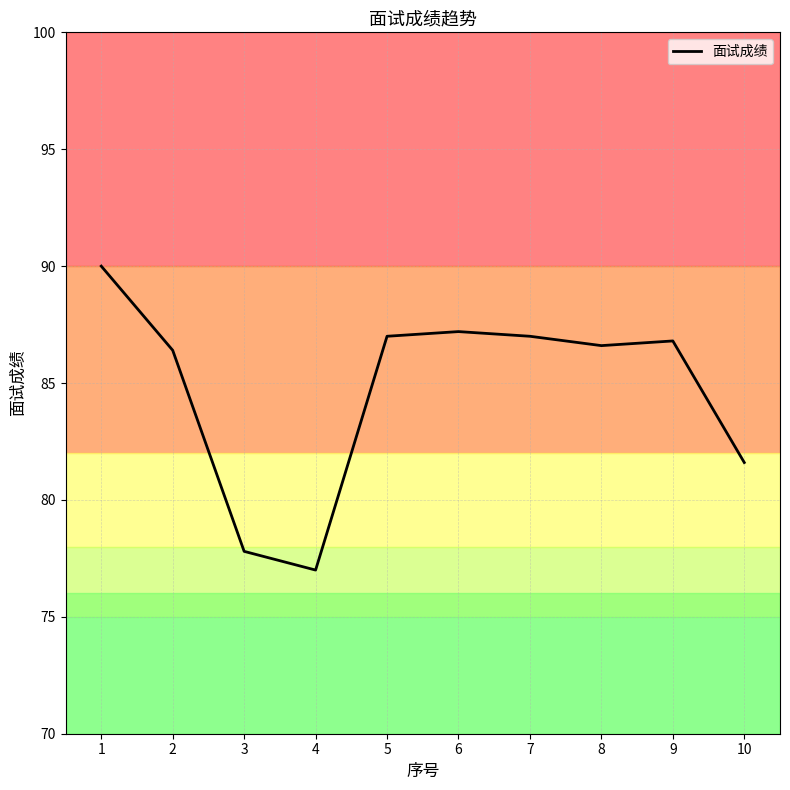

Does the chart display data point markers on the line(s)?

No